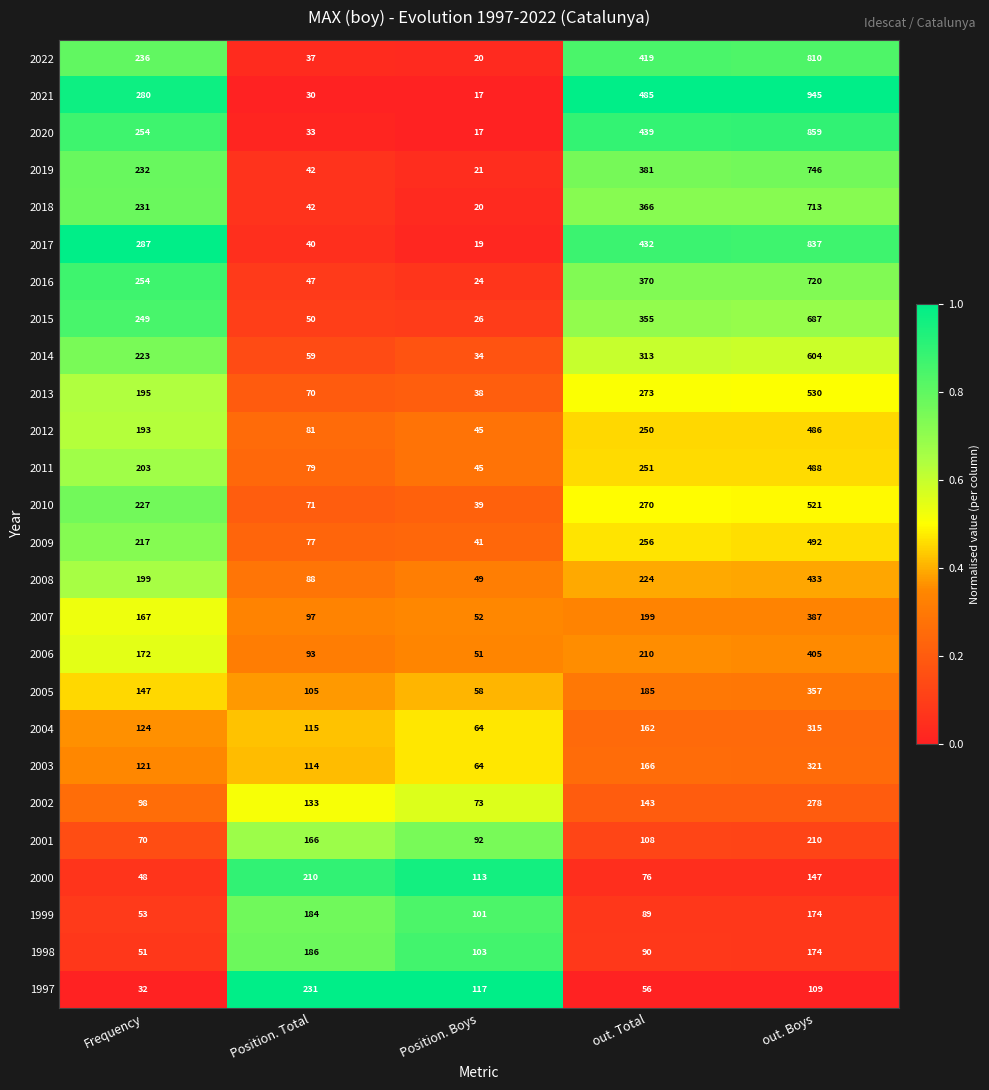

True or false: 2004 has a value of 56 at Frequency.

False